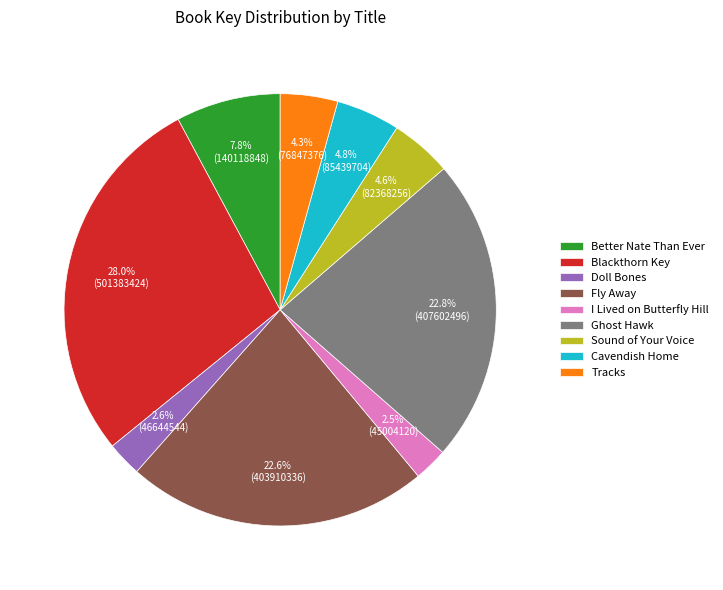

Does any single category account for the majority?

No